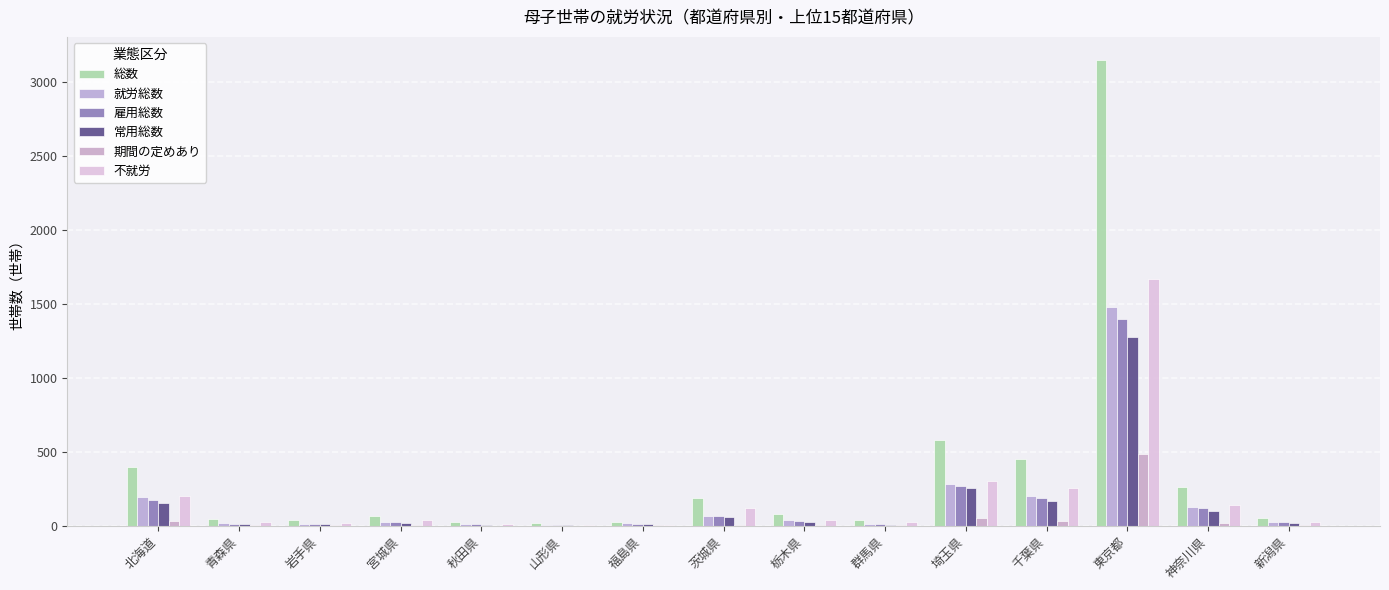

Which category has the lowest value in the 就労総数 series?

山形県